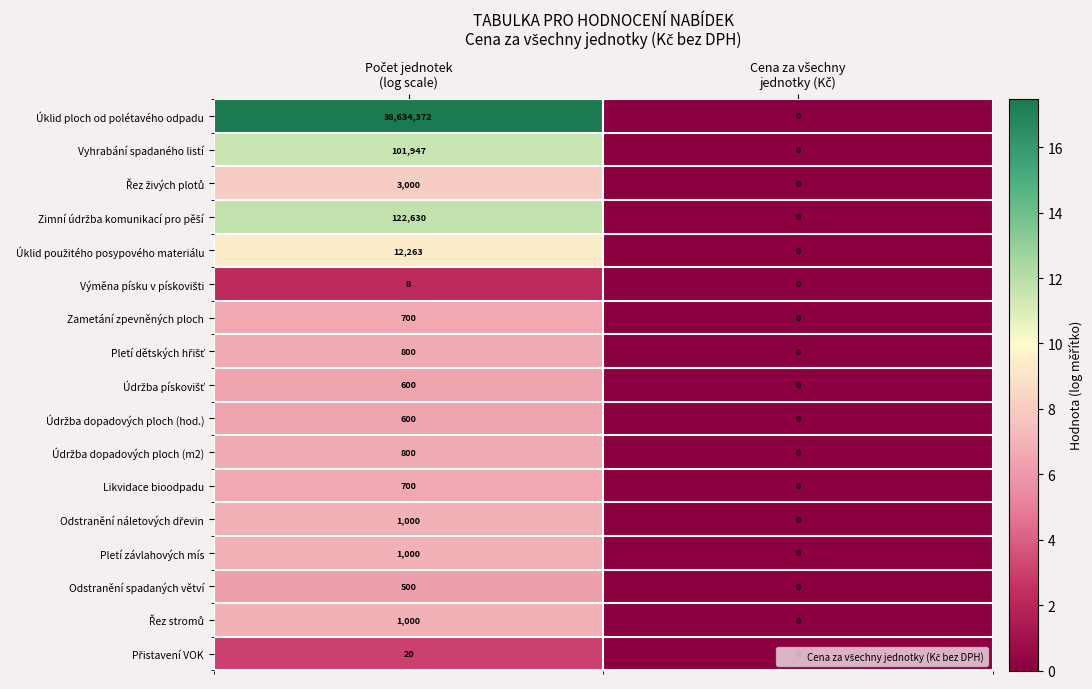

Which series has the largest total across all categories?

Úklid ploch od polétavého odpadu